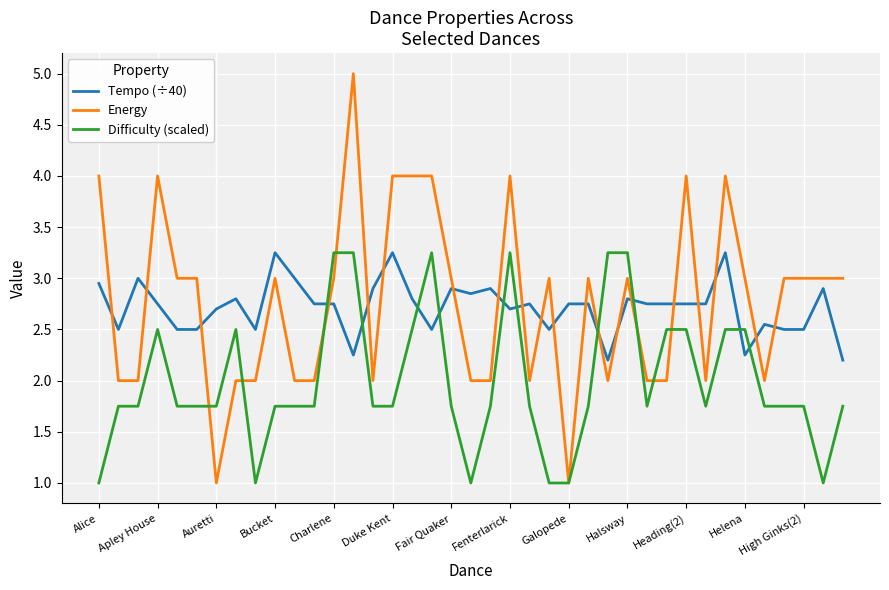

How many times do Tempo (÷40) and Difficulty (scaled) cross each other?

10